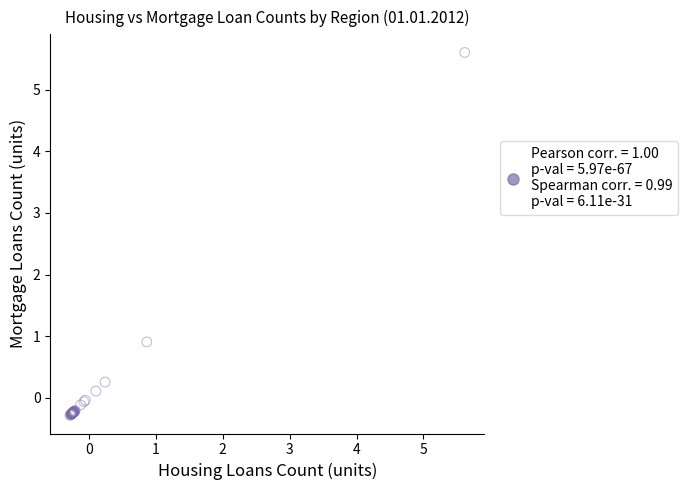

What Y value in the scatter plot is closest to 2?

0.9